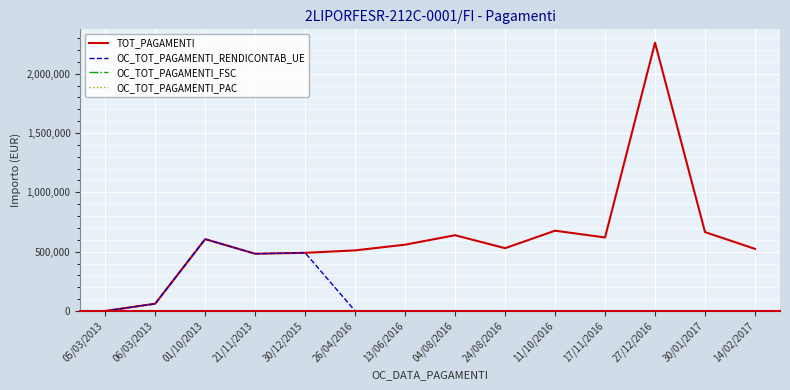

Is this an area chart (filled region under the line)?

No